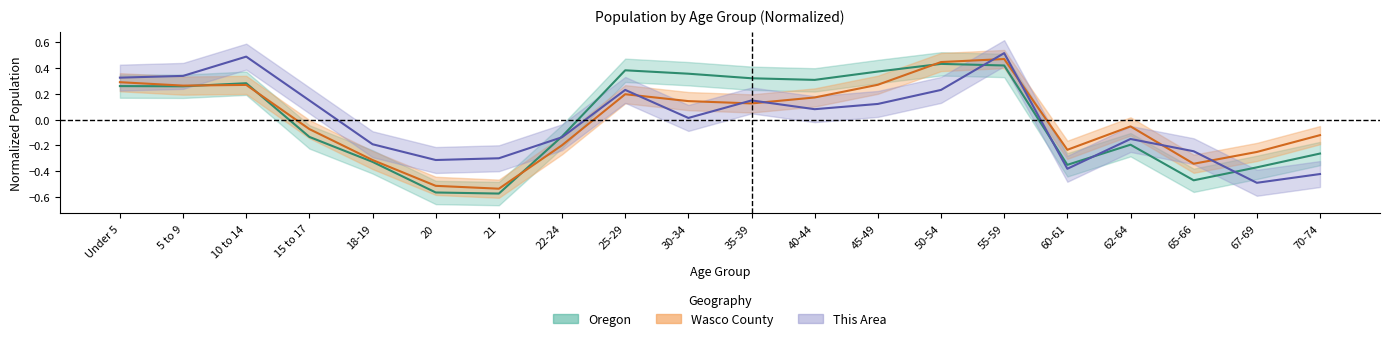

Where is This Area nearest to the value 0?

30-34